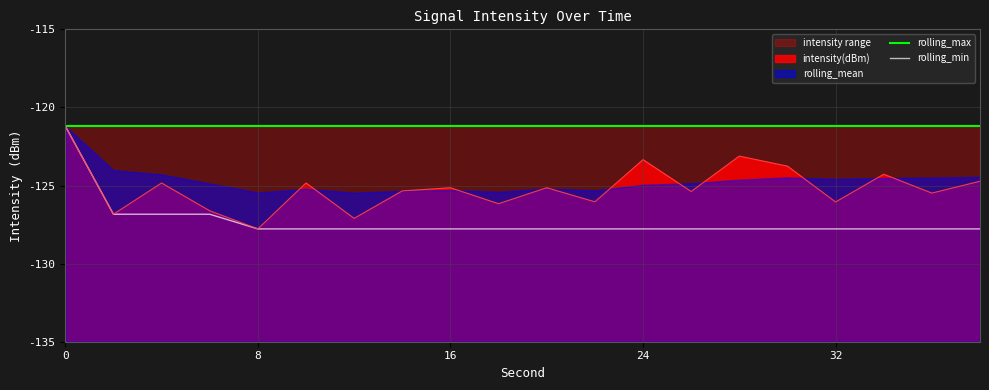

At which label does intensity(dBm) reach its minimum?

8